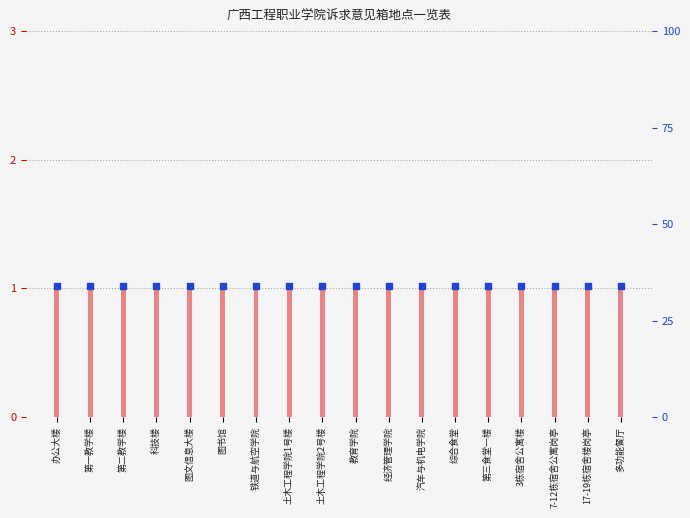

Is the value of 诉求意见箱数量 at 多功能餐厅 greater than the value of 设置地点标记 at 经济管理学院?

No